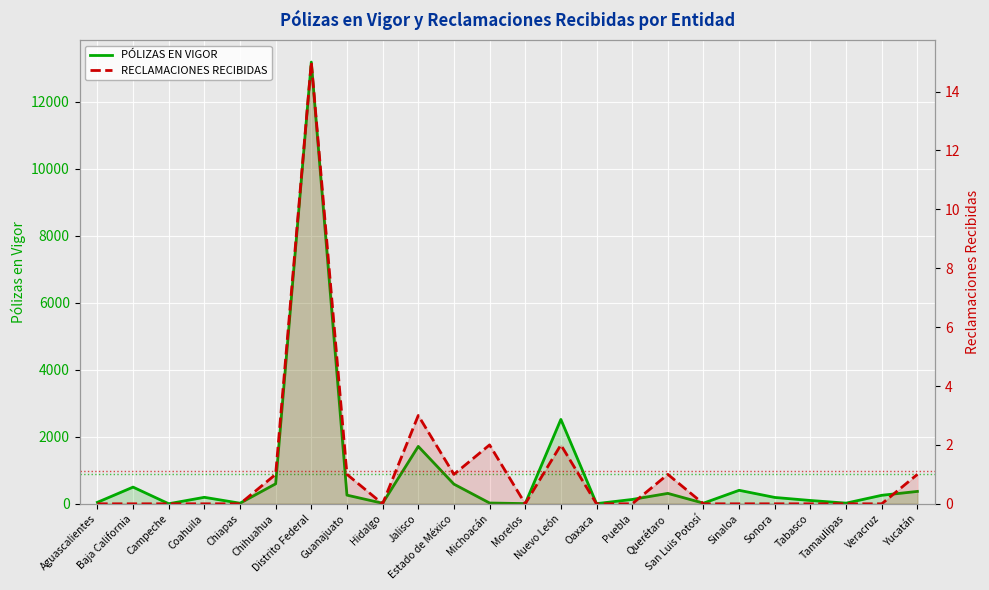

Which has a higher value, Hidalgo or Puebla?

Puebla